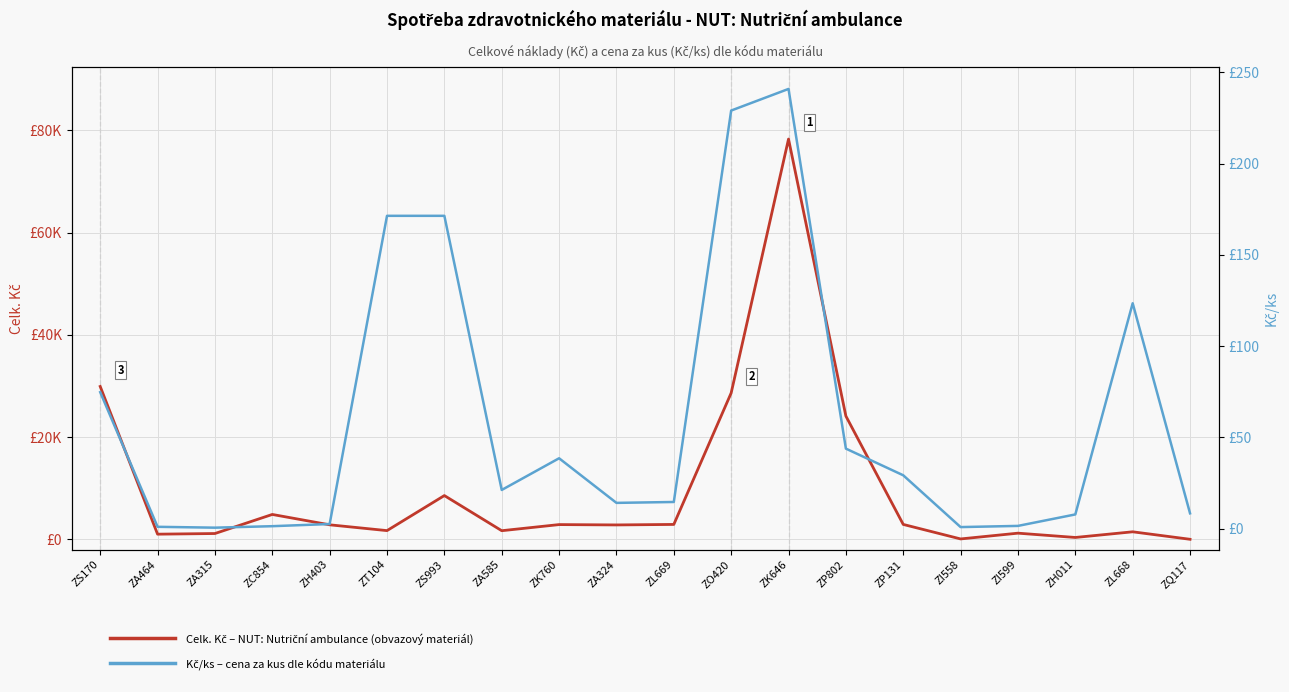

Which has a higher value, ZS993 or ZT104?

ZS993